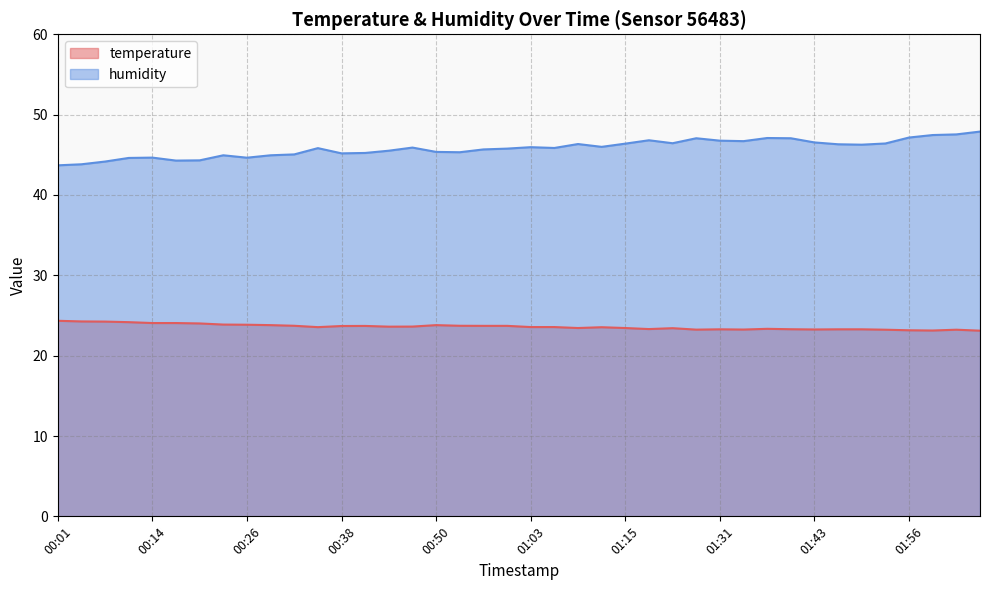

True or false: humidity and temperature cross at least once.

False